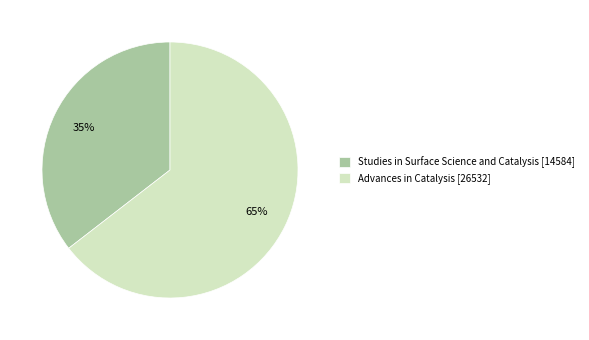

Combined, do Advances in Catalysis [26532] and Studies in Surface Science and Catalysis [14584] account for over 50%?

Yes